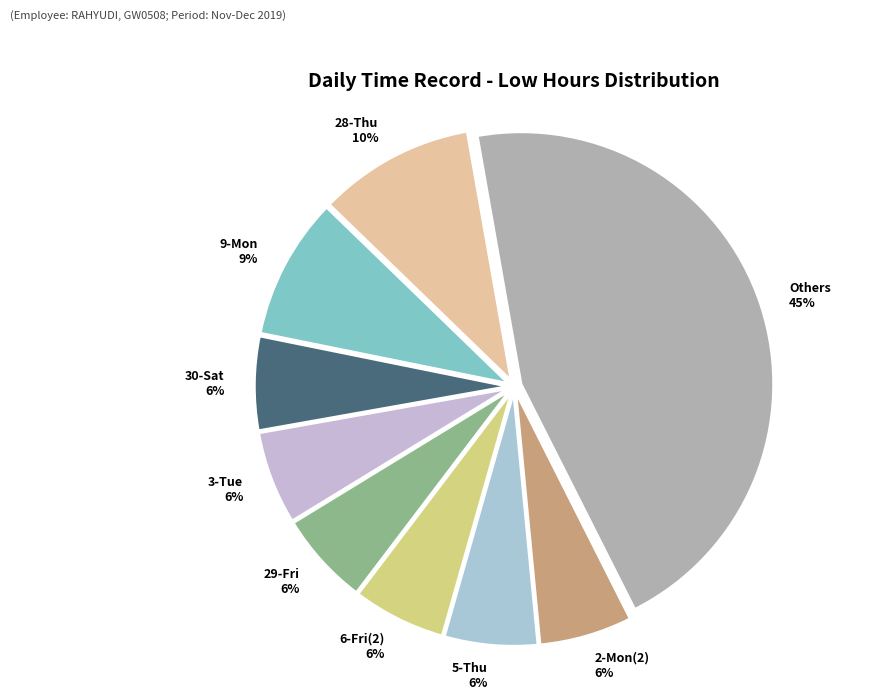

Combined, do Others and 30-Sat account for over 50%?

Yes